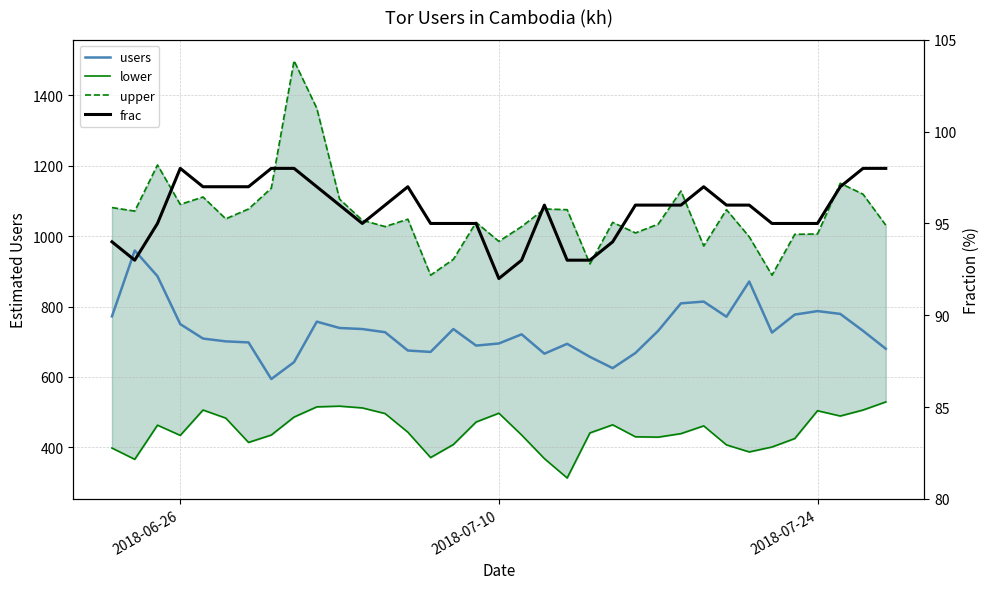

Rank the series by their maximum value, from highest to lowest.

upper, users, lower, frac